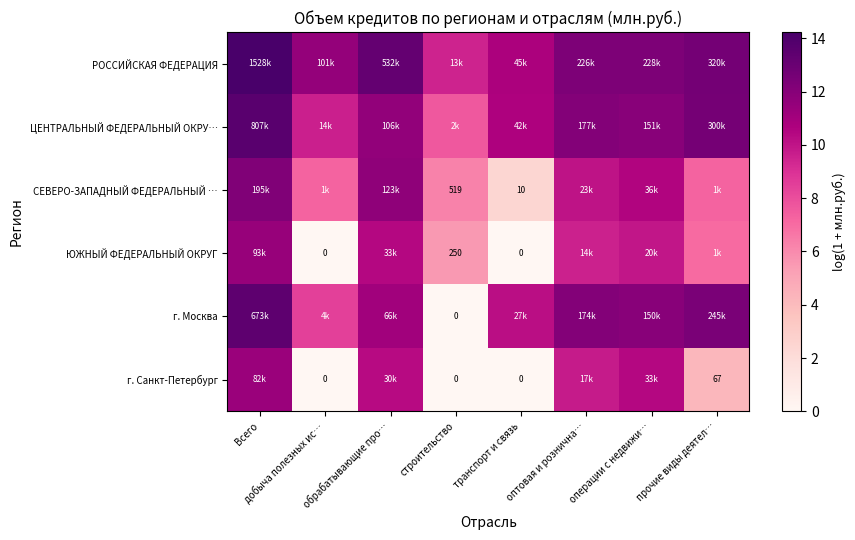

What is the total value across all series at строительство?

28.9